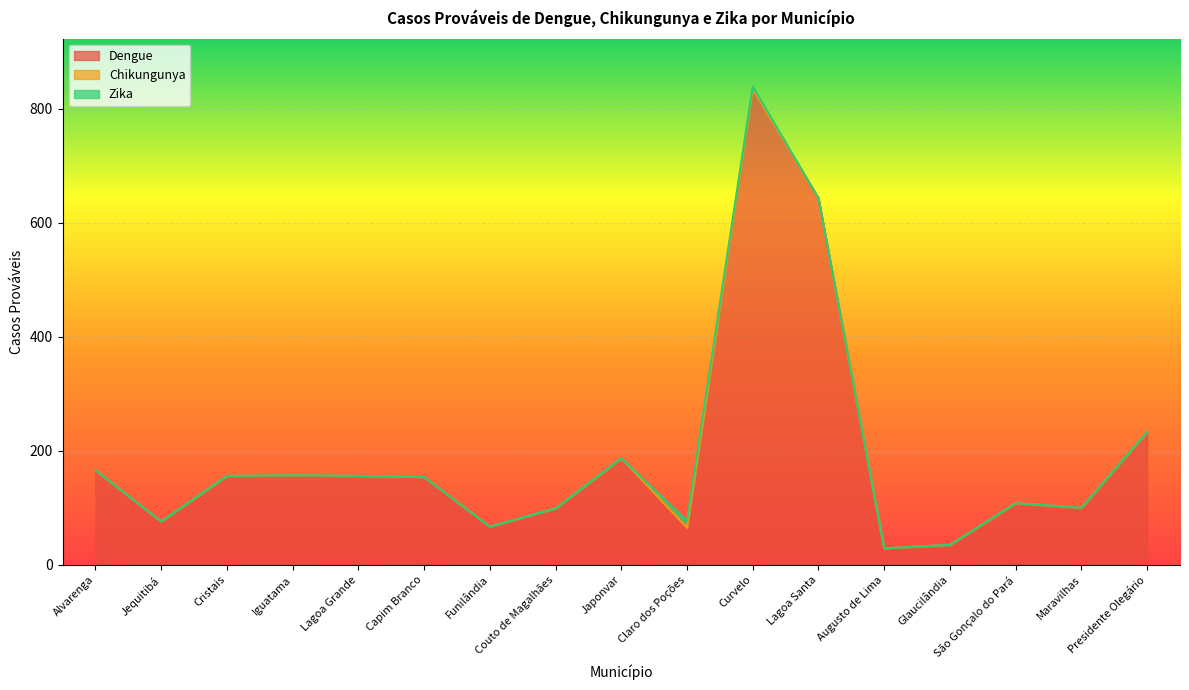

Where is the first local minimum for Total?

Jequitibá